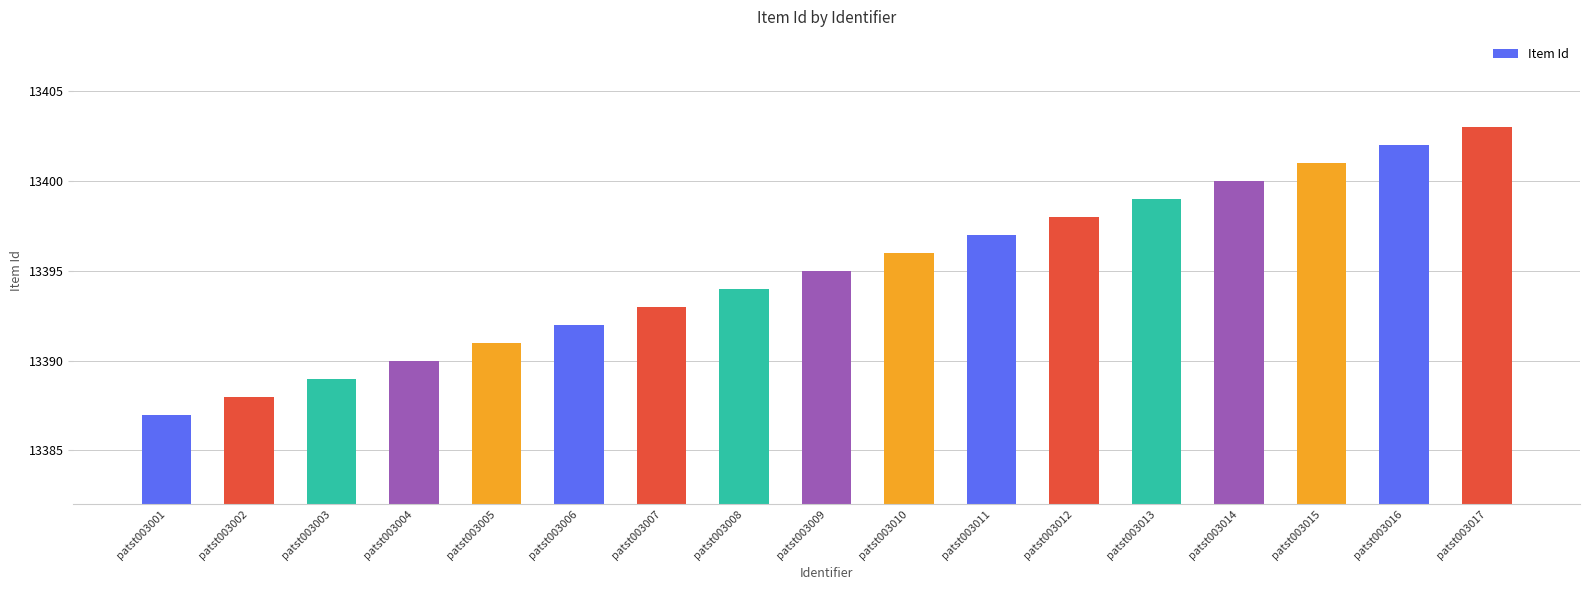

What is the approximate value at patst003013, to the nearest 5?

13400